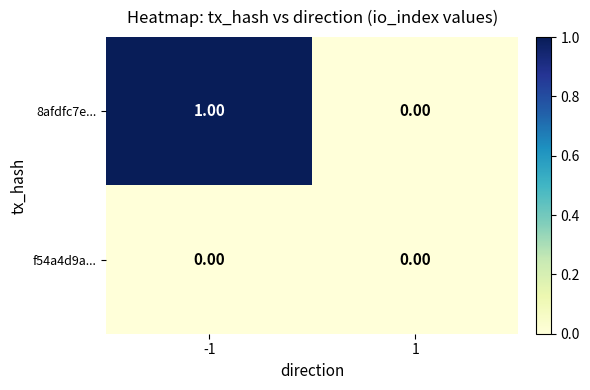

How many categories are shown in the chart?

2